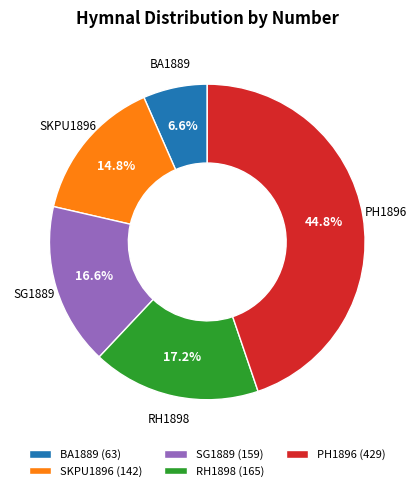

Which slice is the largest?

PH1896